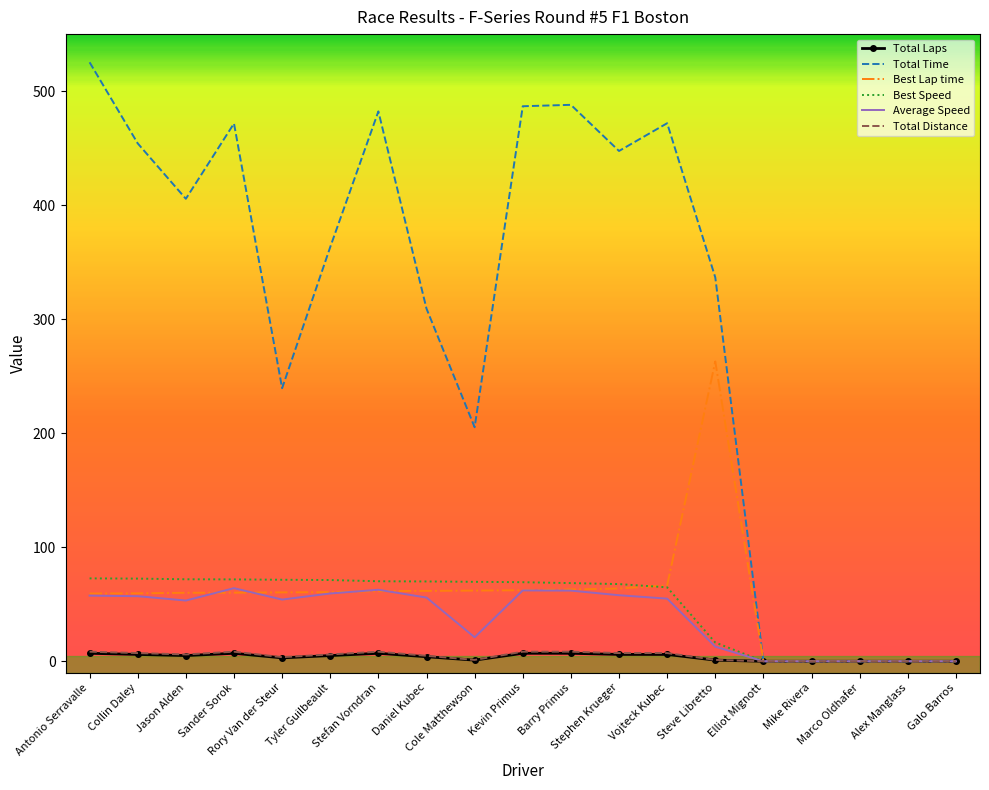

What is the highest value of the Total Time series?

525.3